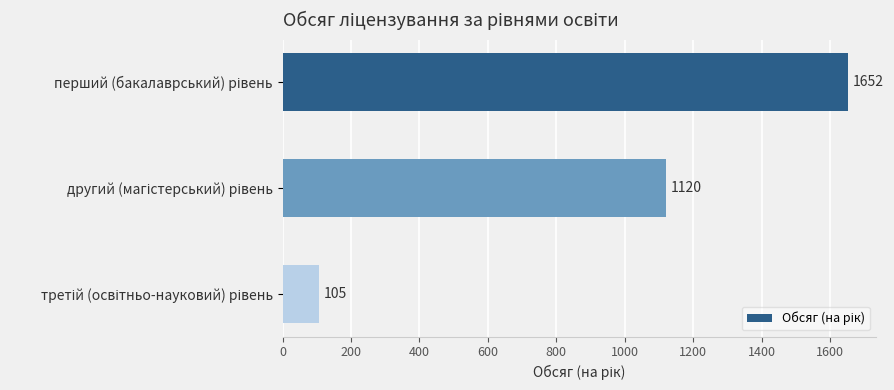

What is the minimum value shown in the chart?

105